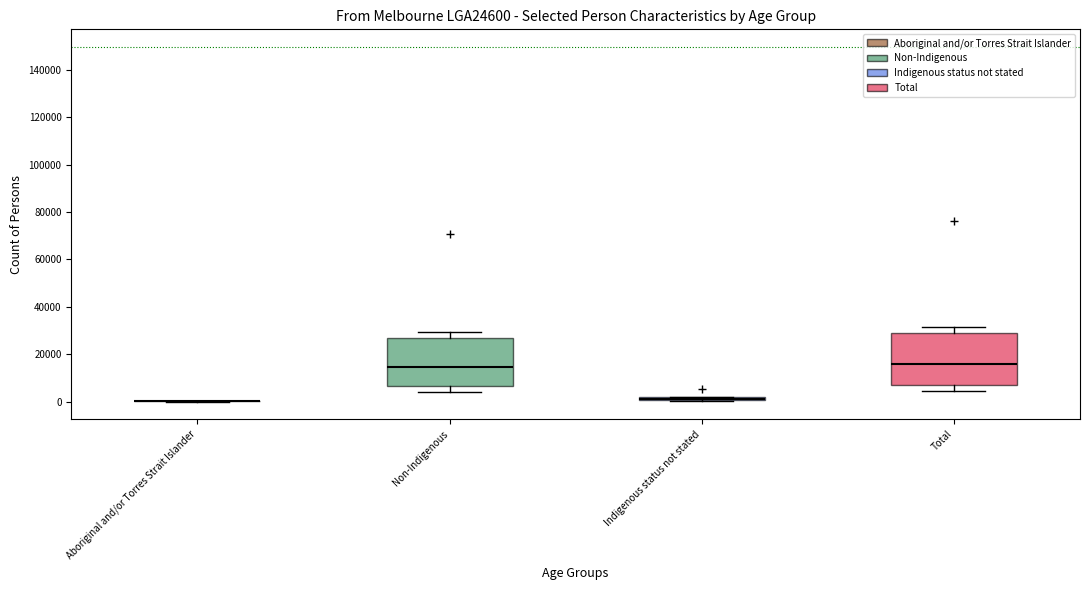

Where does the upper whisker of the box for Total end on the y-axis? The values are not printed on the chart, so give them approximately, as read against the axis.

32000